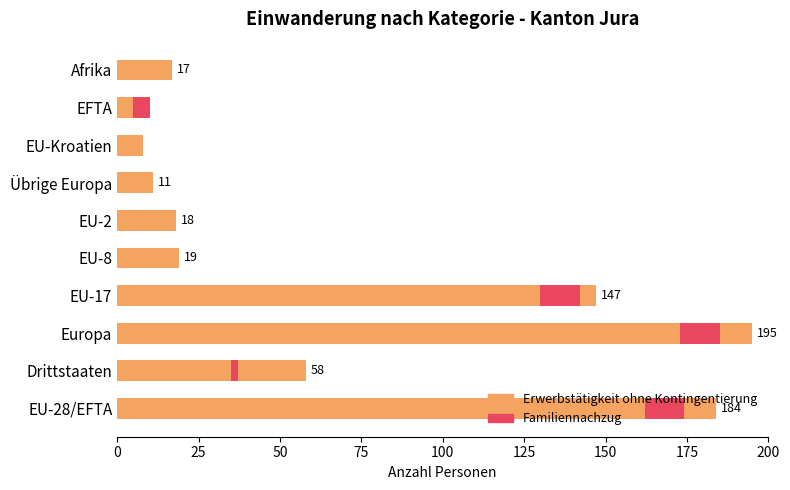

How many values in the Familiennachzug series exceed 2?

4